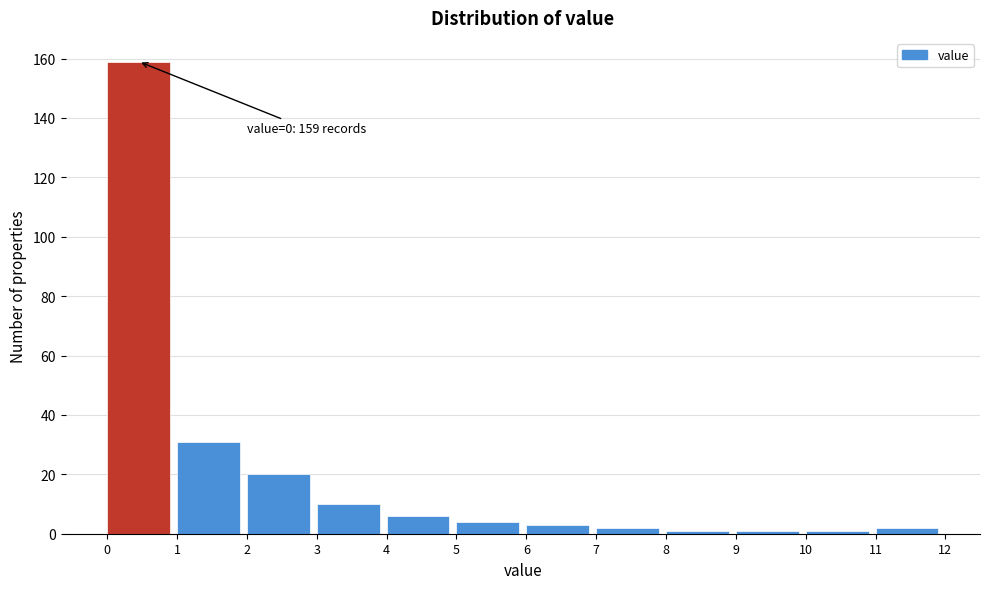

Which range on the x-axis has the tallest bar?

0 to 1